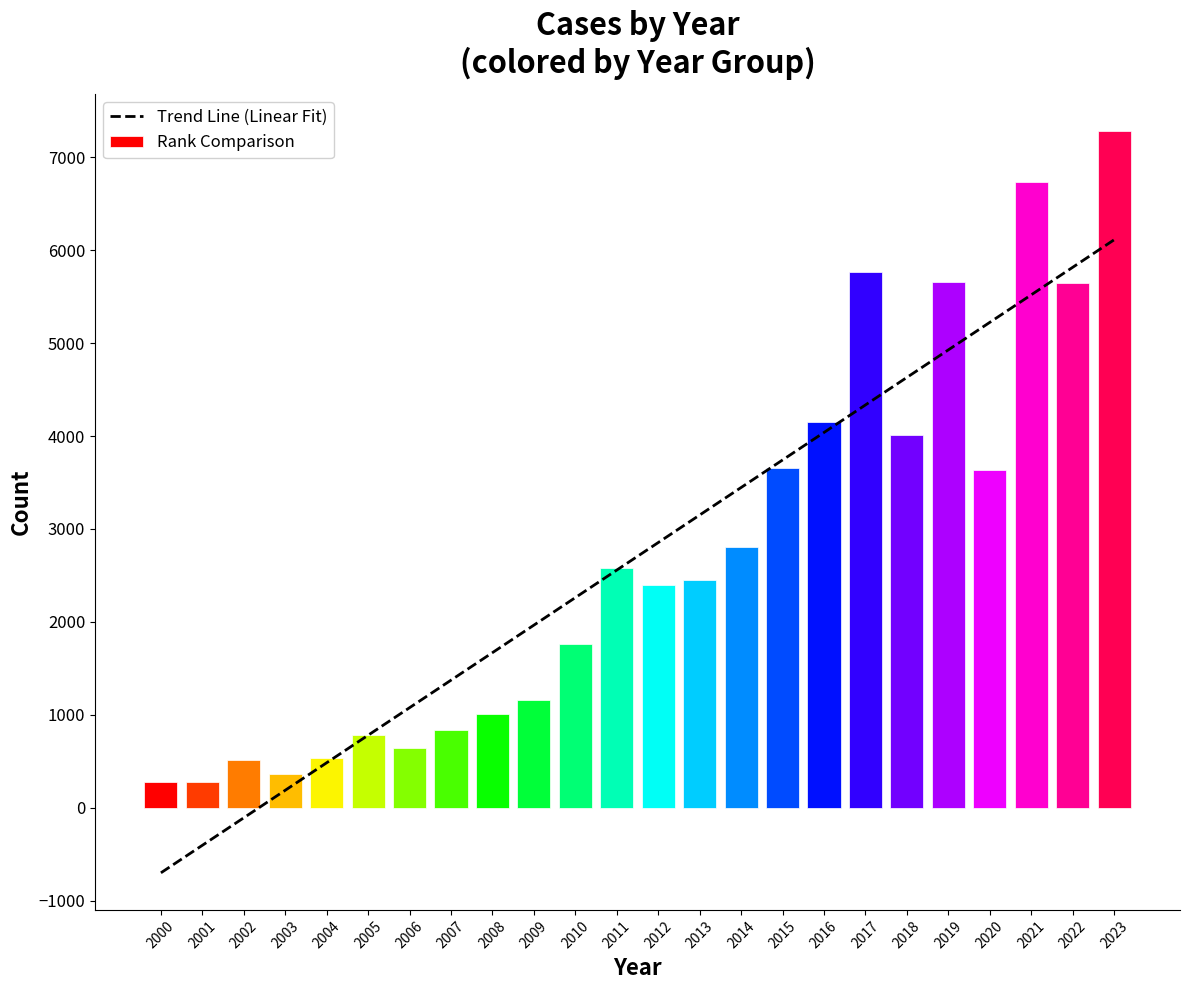

Which label corresponds to the smallest value in the chart?

2000